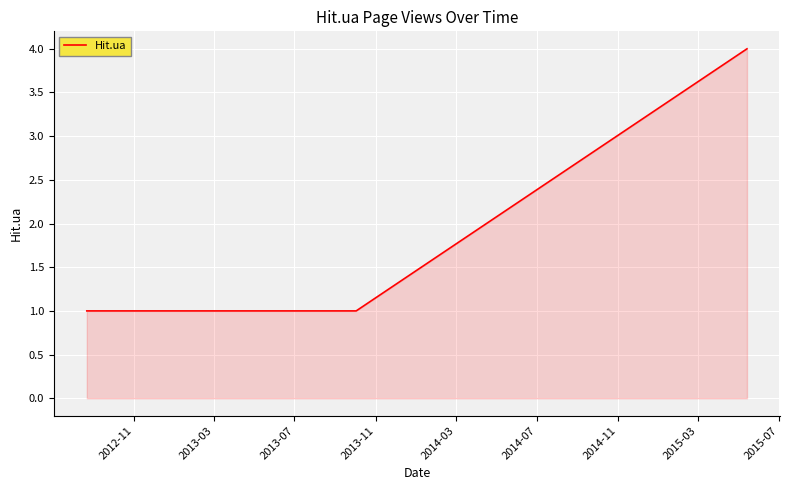

What is the sum of all values?

11